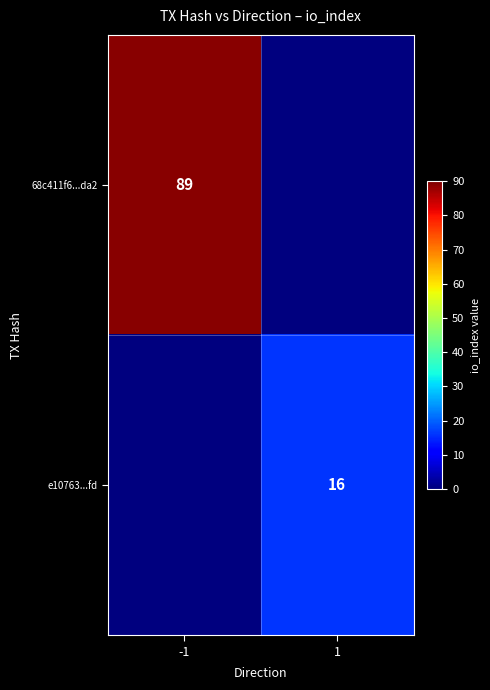

The value of e10763...fd at 1 is 22. True or false?

False